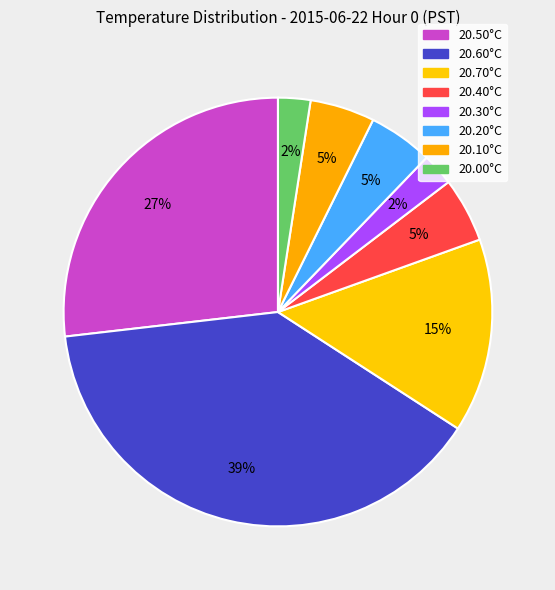

How many slices are in this pie chart?

8